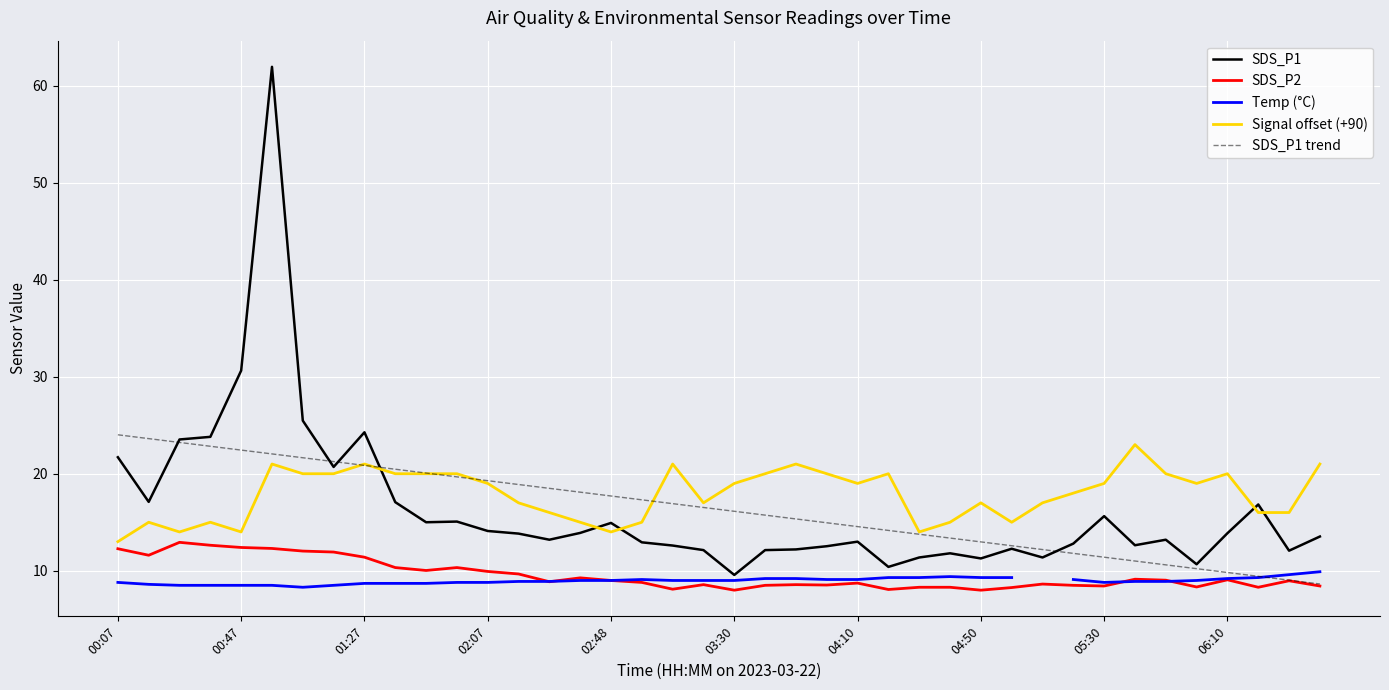

What is the difference between the second highest and minimum values in the Temp (°C) series?

1.3